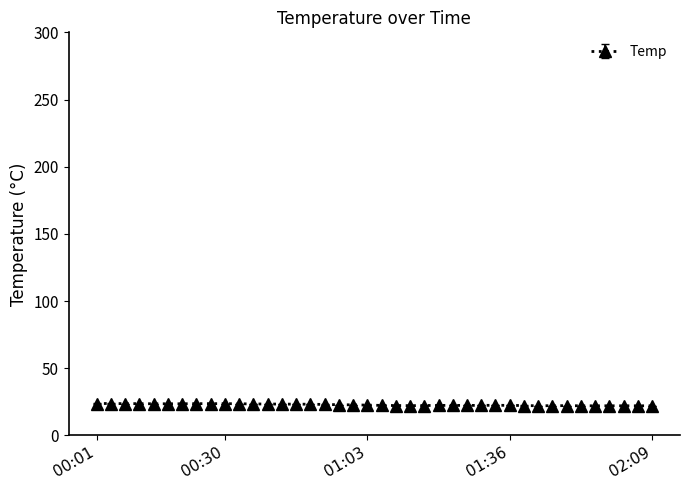

Does the chart display data point markers on the line(s)?

Yes